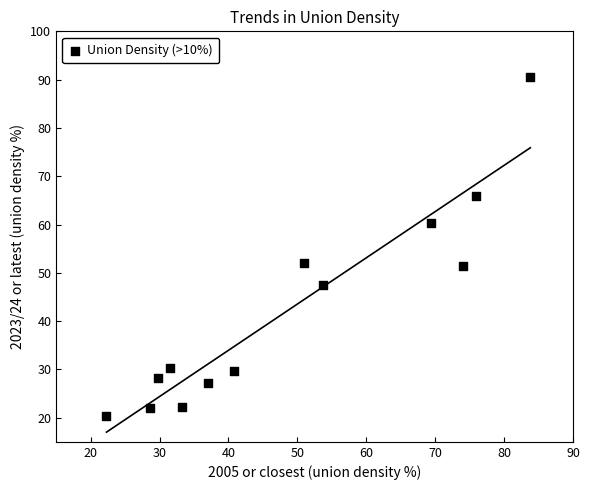

What is the range of X values (max minus min)?

61.5